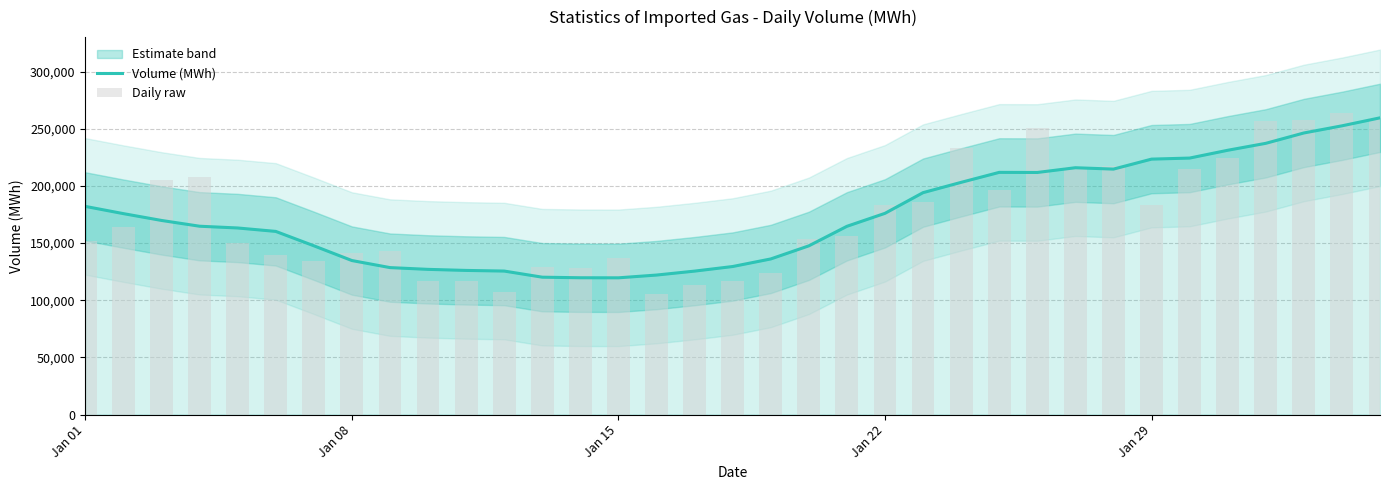

How many groups of bars are there?

35